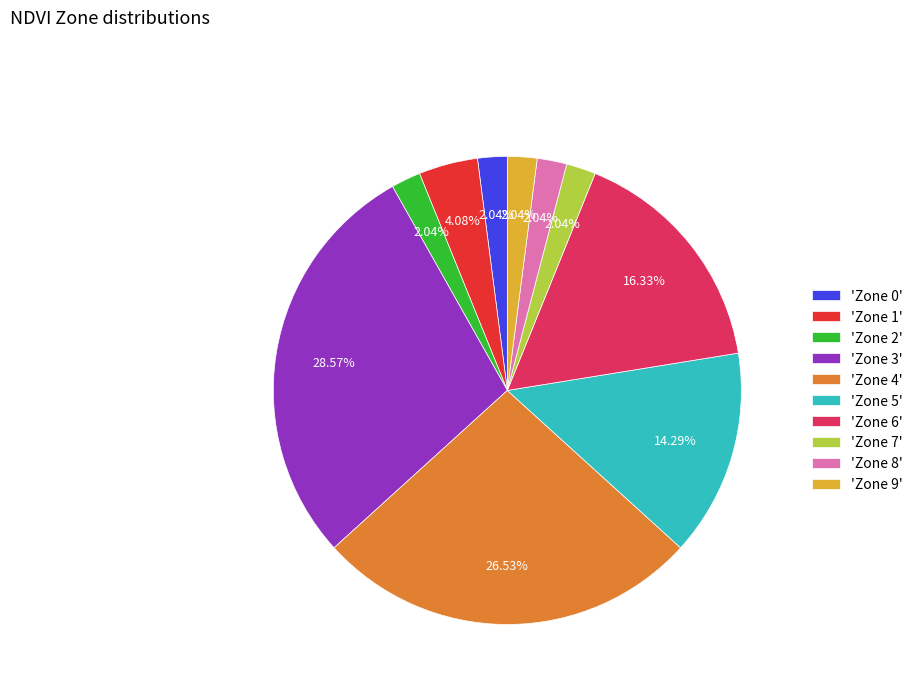

Which category has the biggest portion of the pie?

'Zone 3'